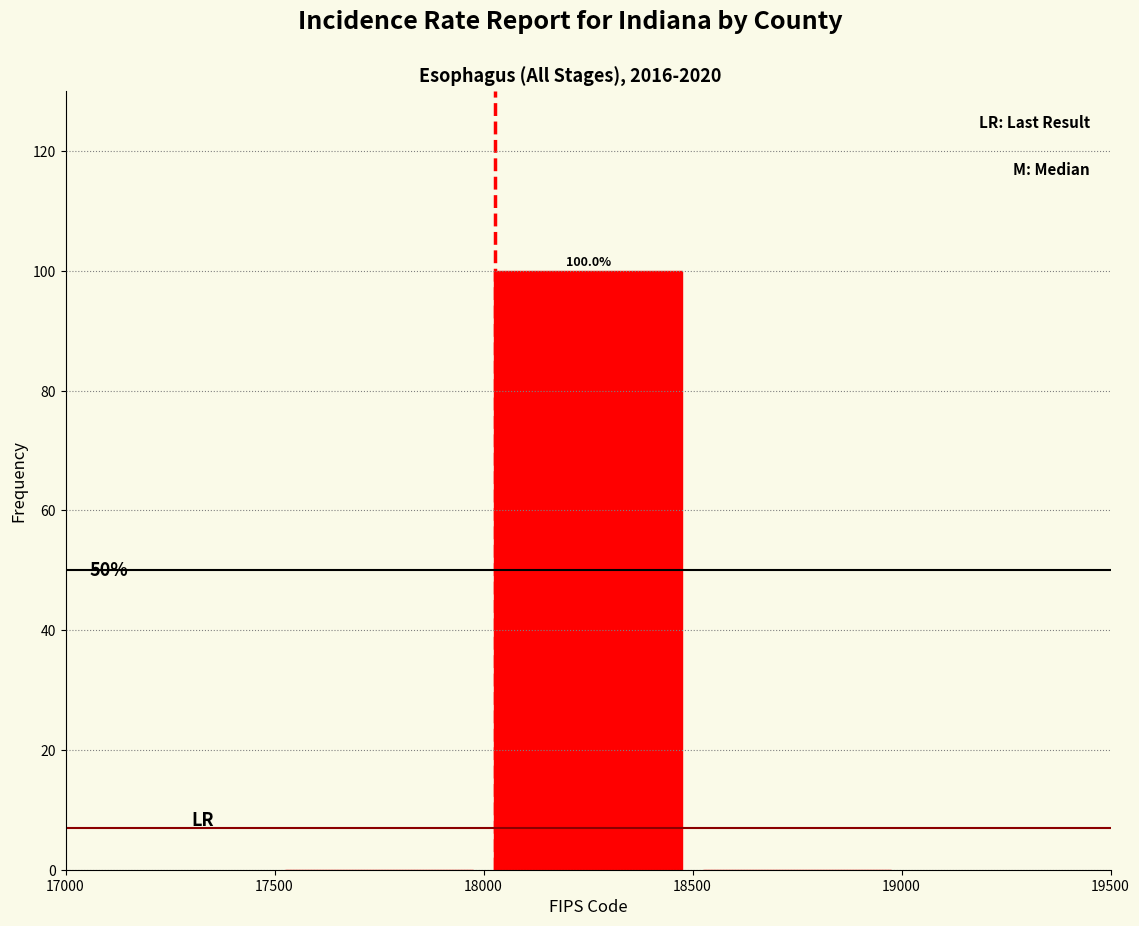

Over which range of the x-axis is the bar tallest?

18000 to 18500